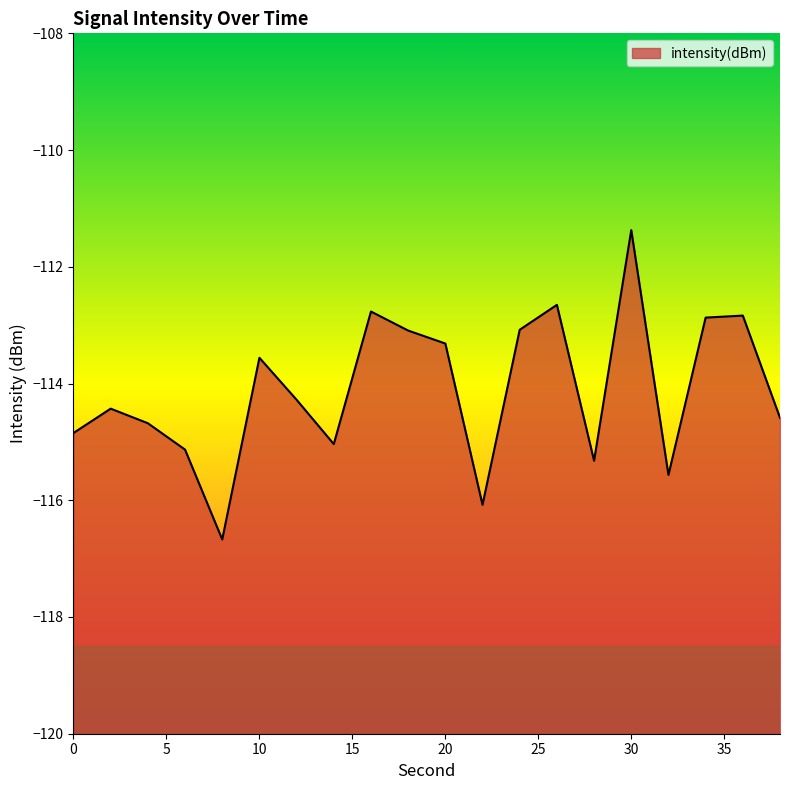

Reading right to left, extract all data points from this chart.

38=-114.6	36=-112.8	34=-112.9	32=-115.6	30=-111.4	28=-115.3	26=-112.7	24=-113.1	22=-116.1	20=-113.3	18=-113.1	16=-112.8	14=-115.0	12=-114.3	10=-113.6	8=-116.7	6=-115.1	4=-114.7	2=-114.4	0=-114.8